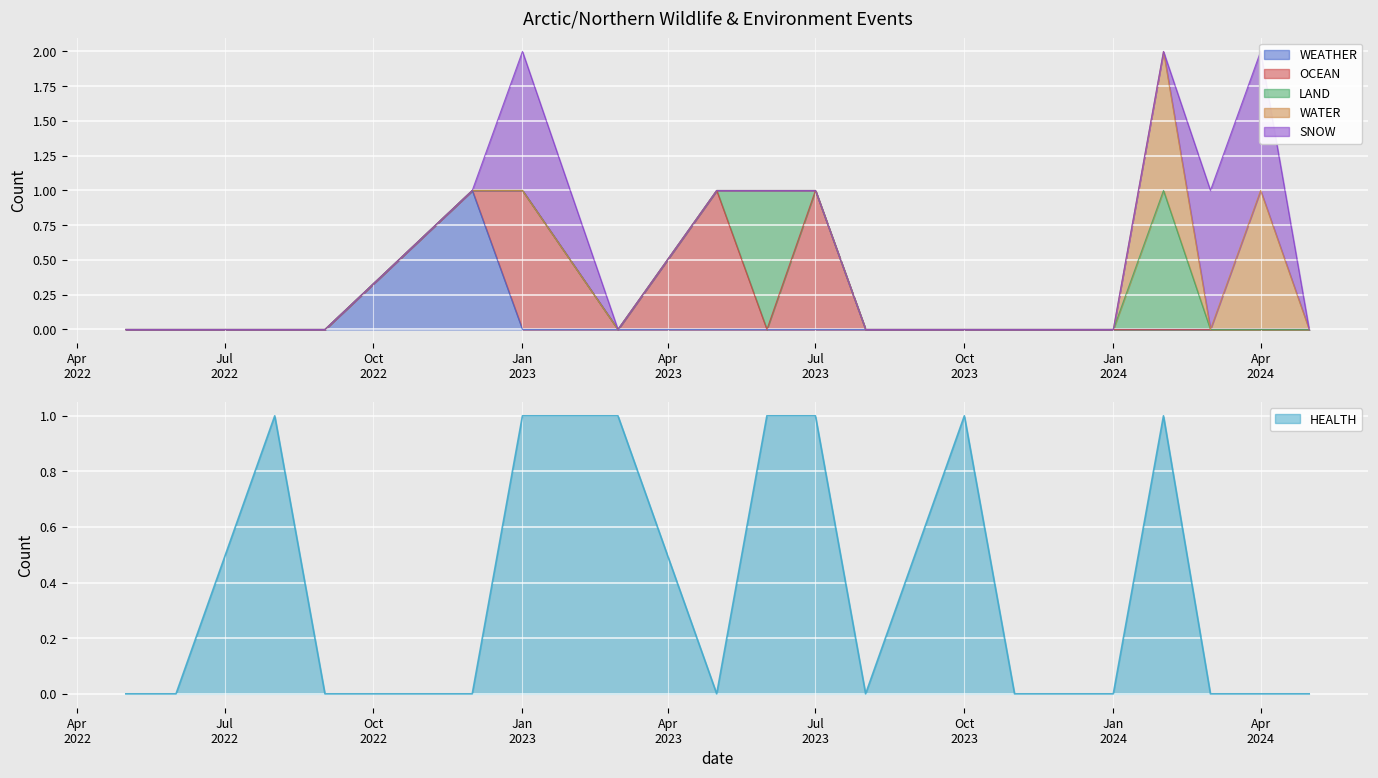

How many values in WEATHER are above zero?

1